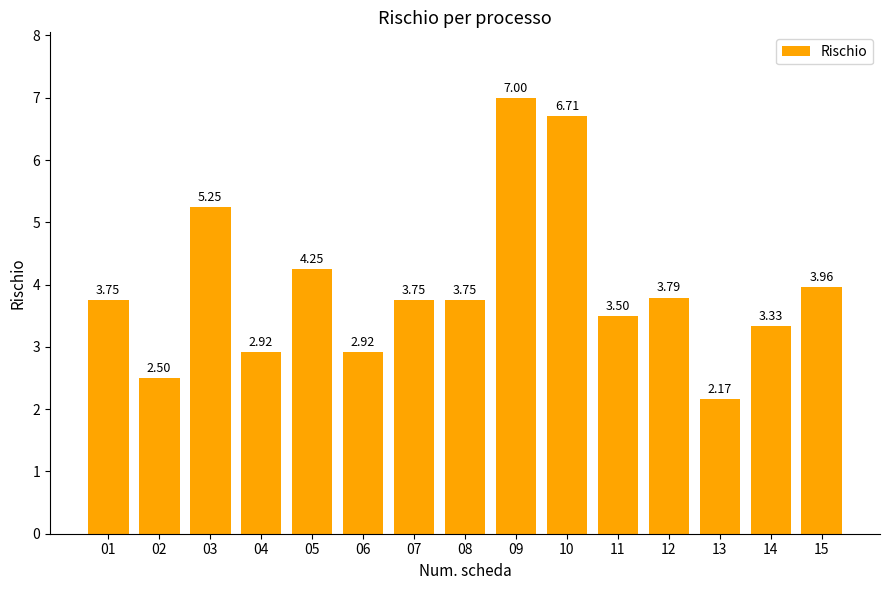

What is the difference between the maximum and second lowest values?

4.5